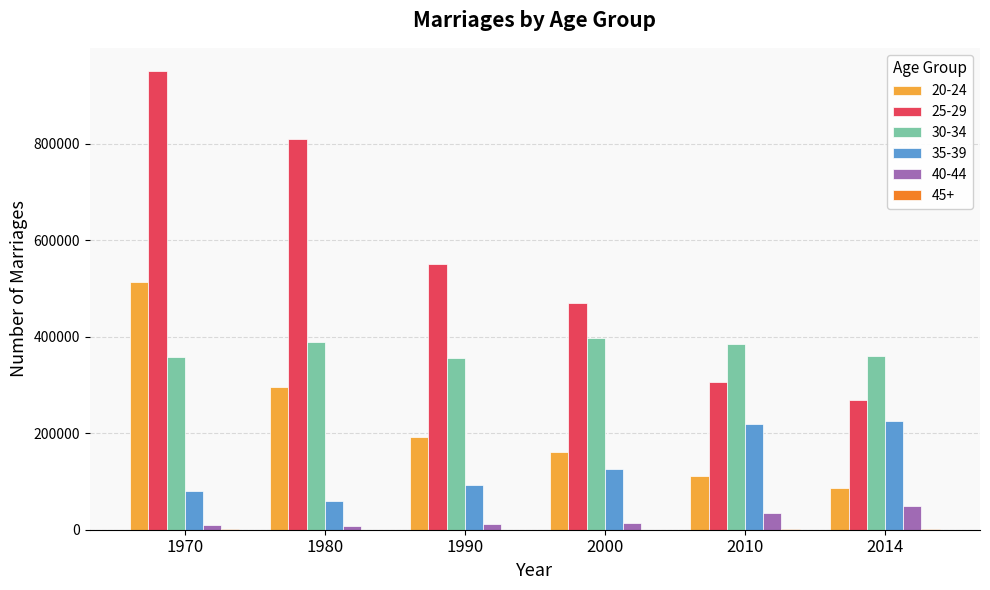

How many data points does each series have?

6